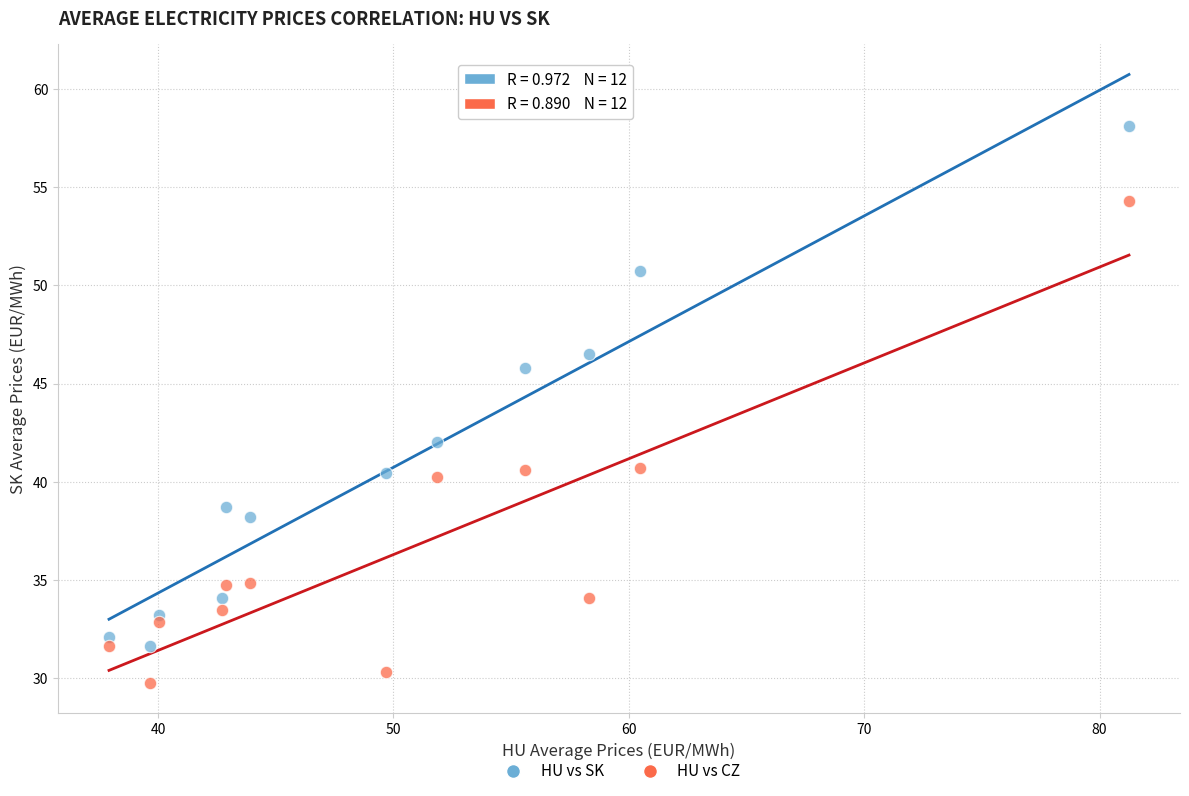

Which series has the widest spread of Y values?

HU vs SK